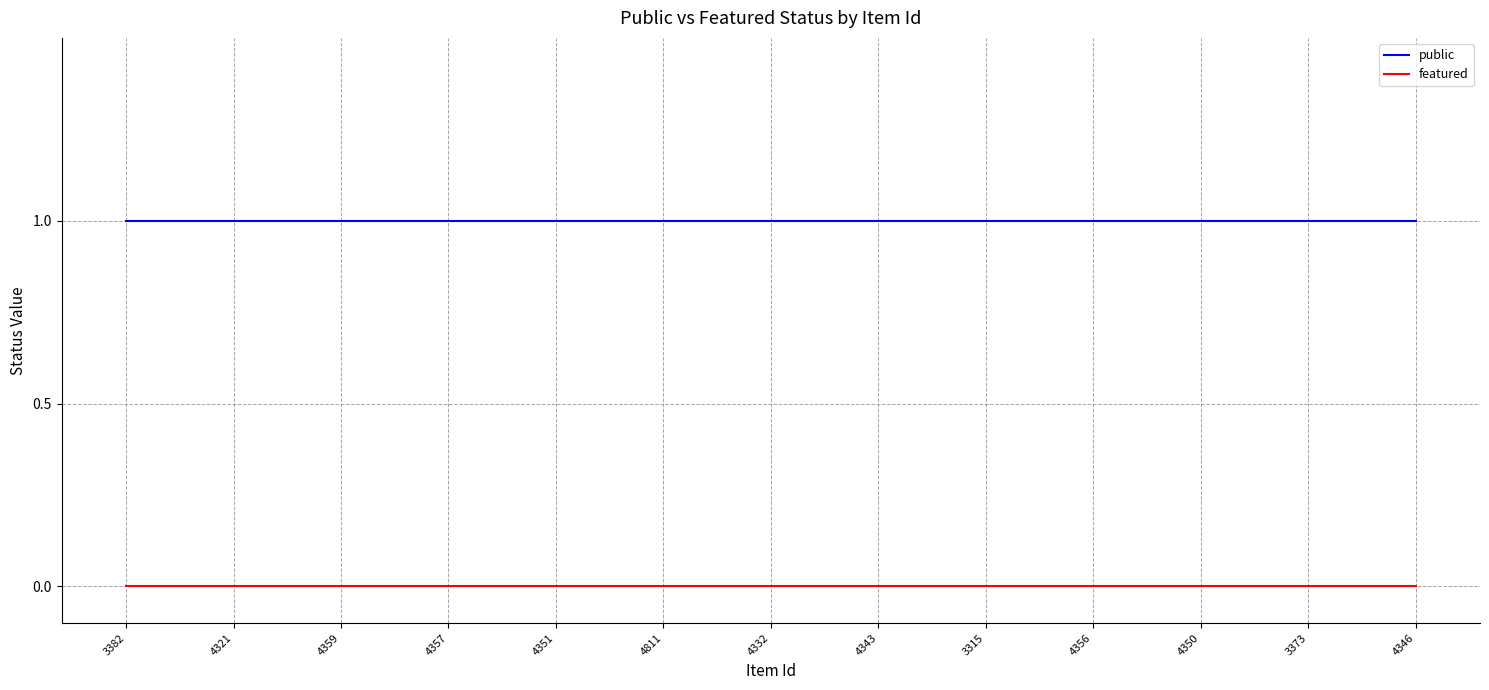

List the series in order of their peak value, highest first.

public, featured